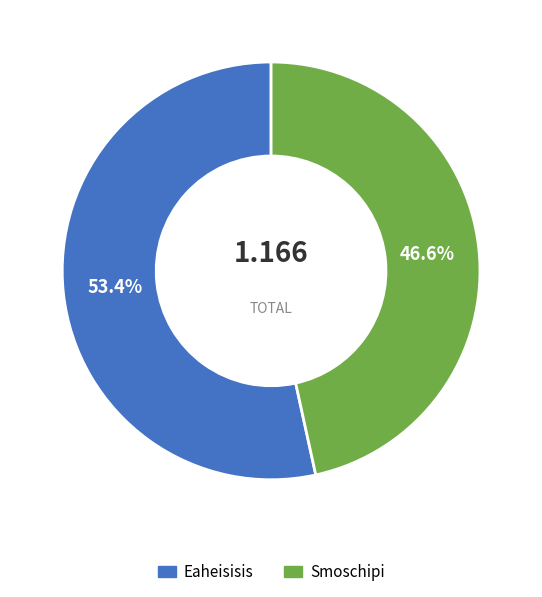

Is there any slice that represents more than half of the pie?

Yes